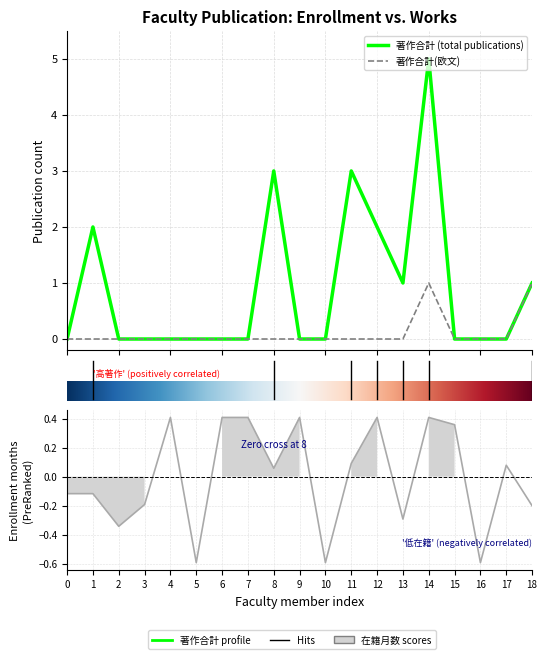

Which series changed the most between 大山 陽介 and 深貝 暢良?

在籍月数